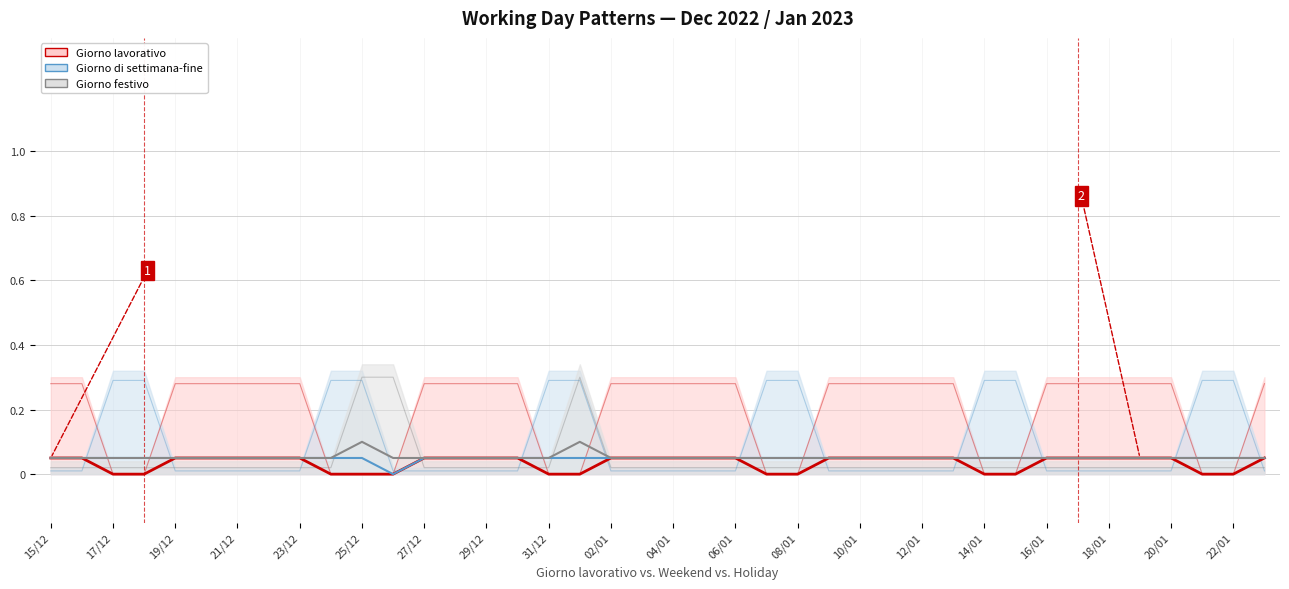

How many lines are shown in the chart?

3